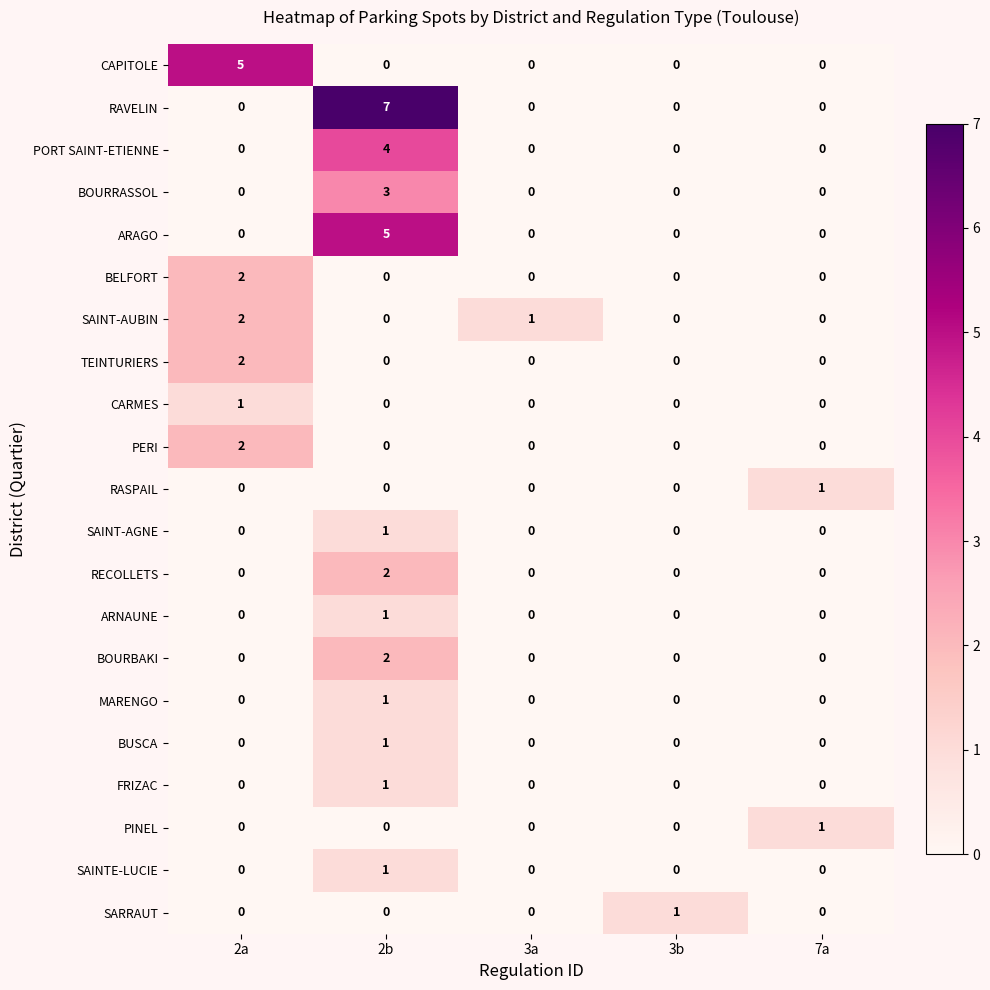

True or false: CARMES has a value of 0 at 2a.

False